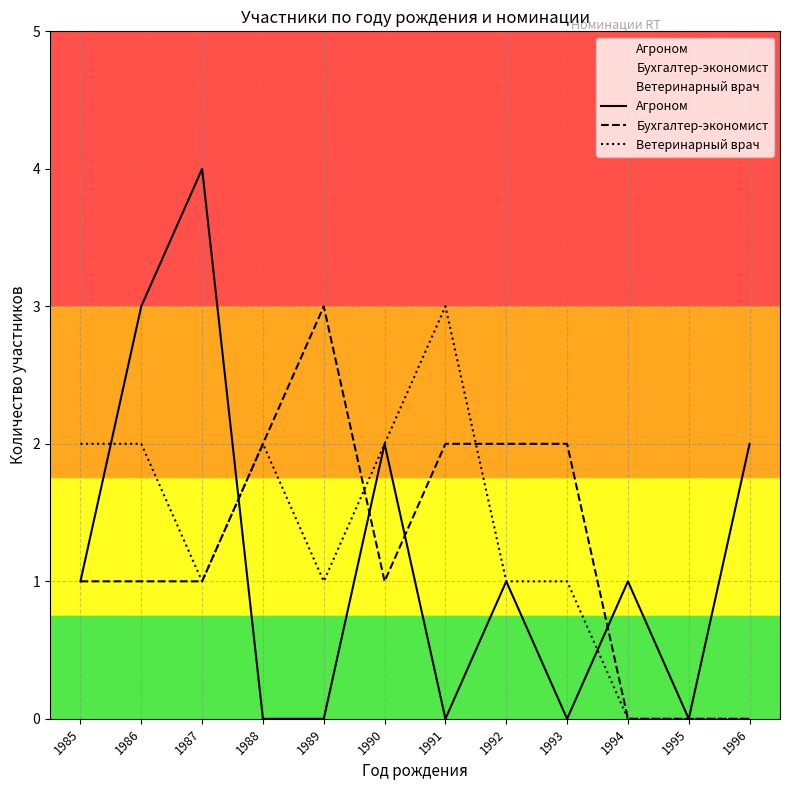

Which category has the lowest value in the Ветеринарный врач series?

1994